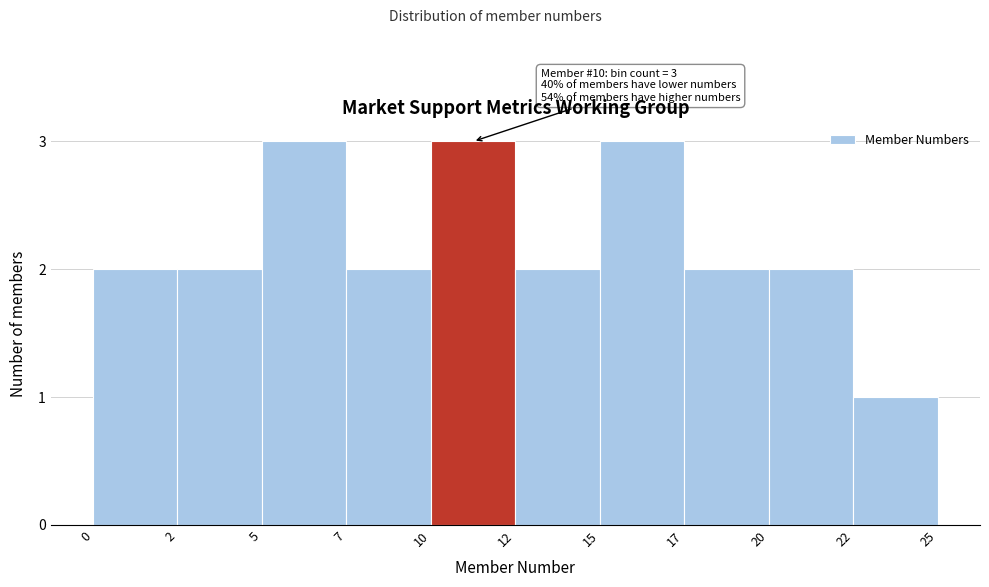

Reading right to left, transcribe all the data shown in this chart.

1	2	2	3	2	3	2	3	2	2